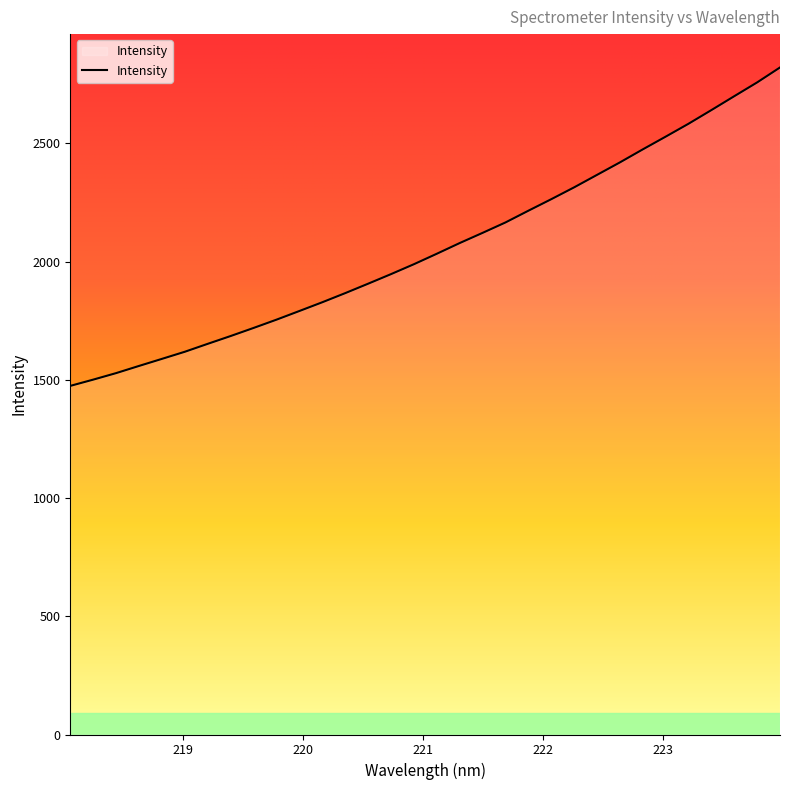

True or false: the data has more than 1 interior local peaks.

False